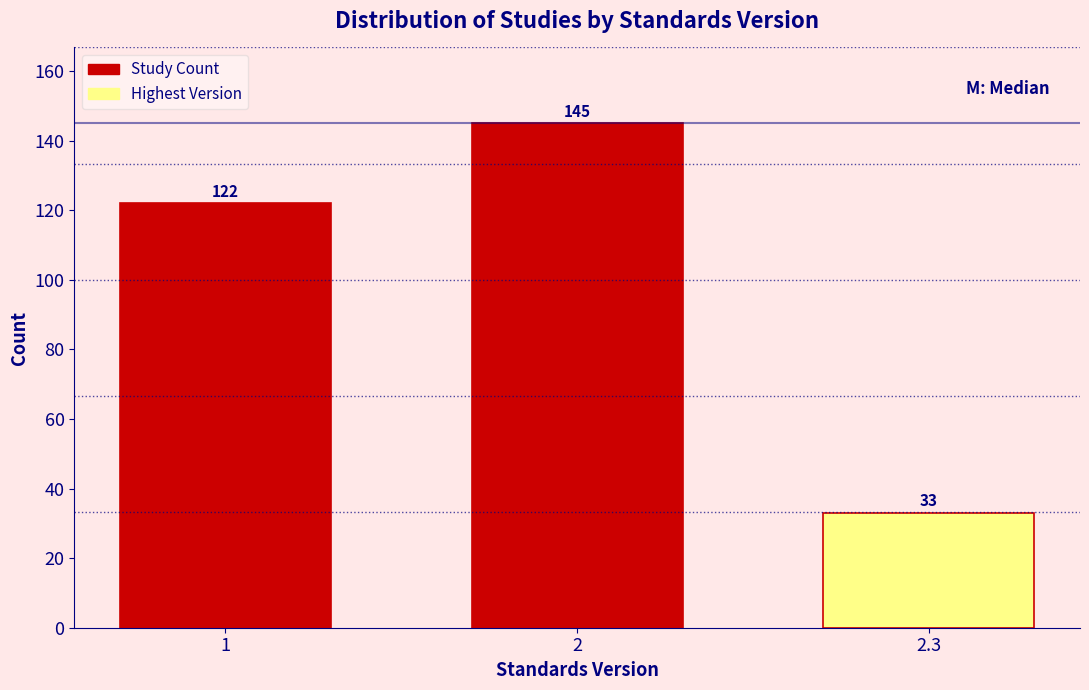

Reading left to right, extract all data points from this chart.

1=122	2=145	2.3=33